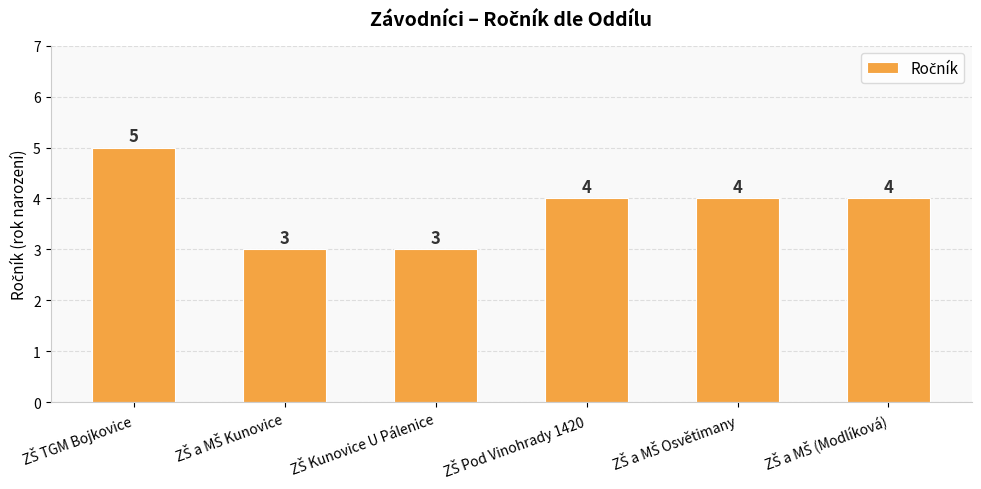

What is the minimum value shown in the chart?

3